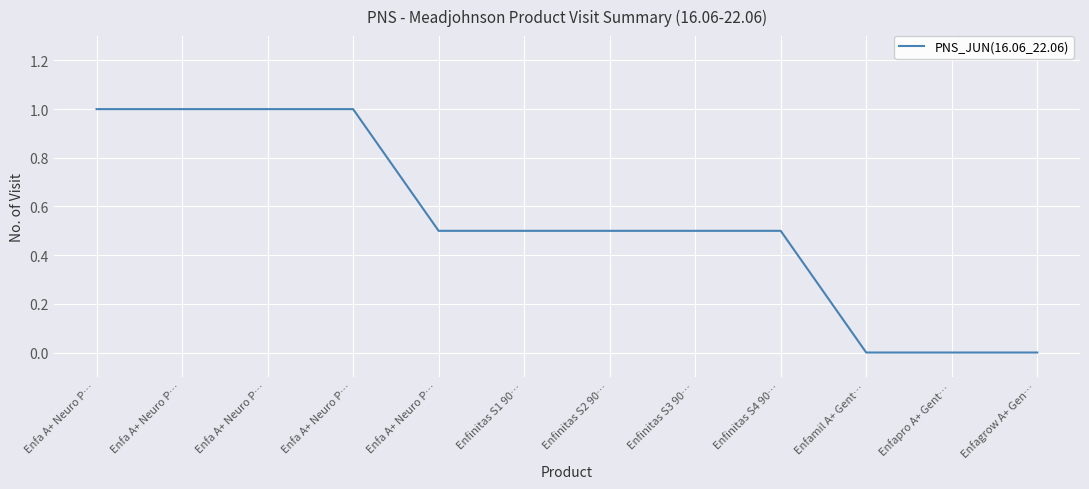

What is the difference between the maximum and minimum values?

1.0